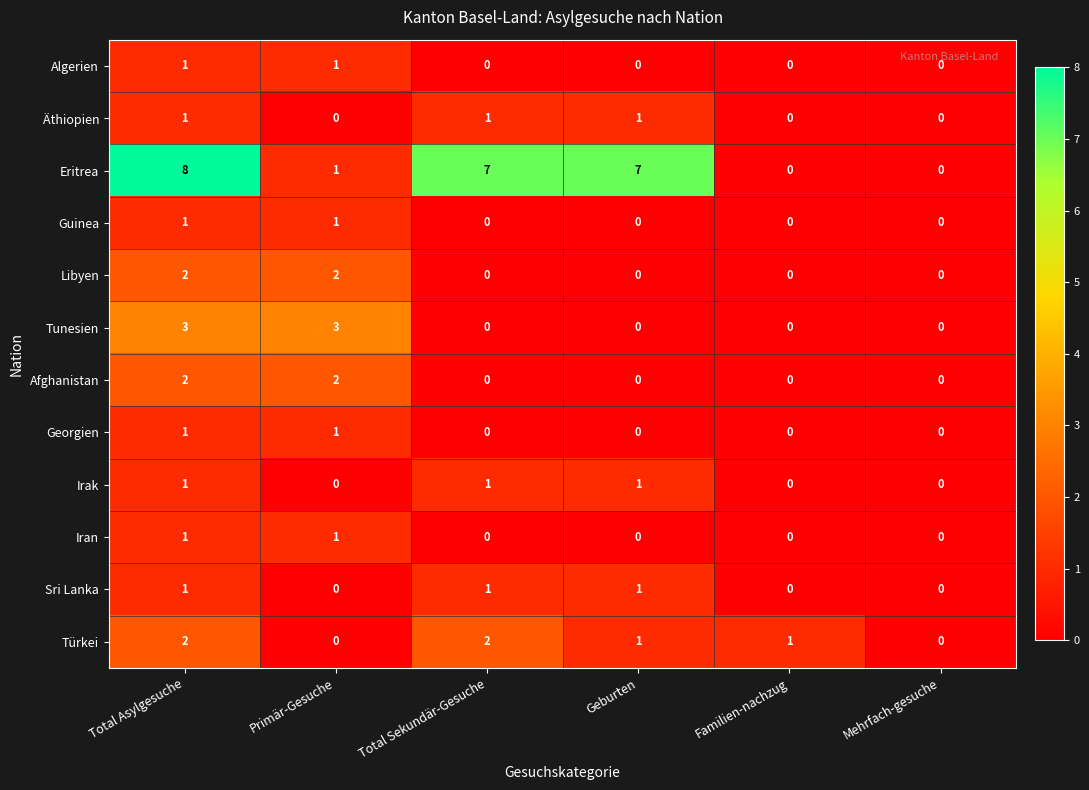

How many distinct data groups are displayed?

12